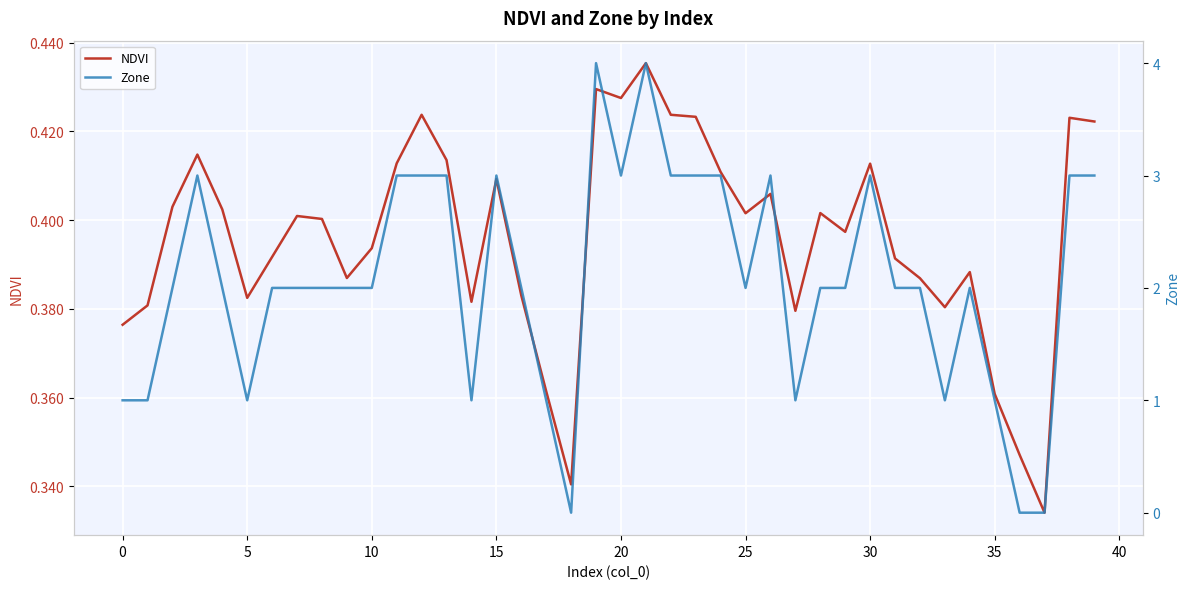

True or false: NDVI has a value of 0.3 at 0.

False